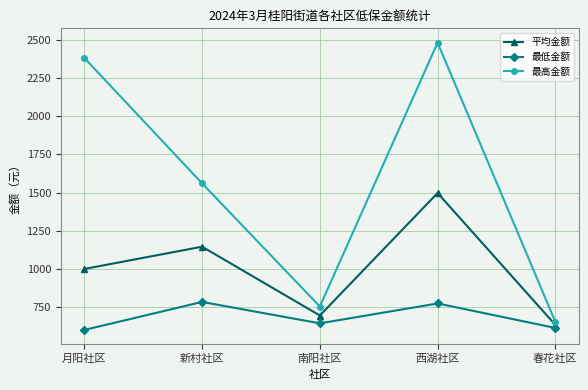

How many categories are shown in the chart?

5